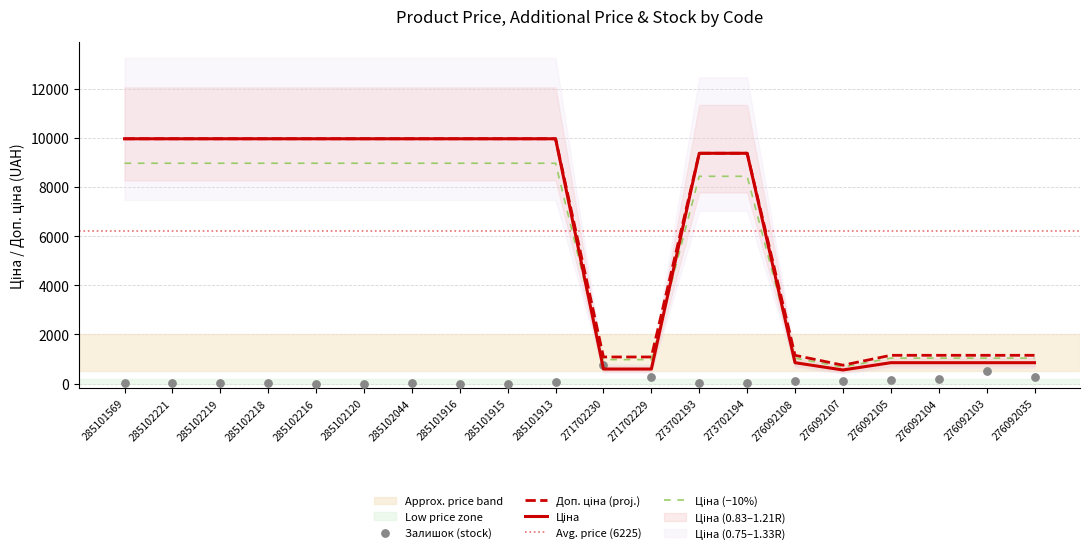

Which series reaches the minimum Y coordinate?

Залишок